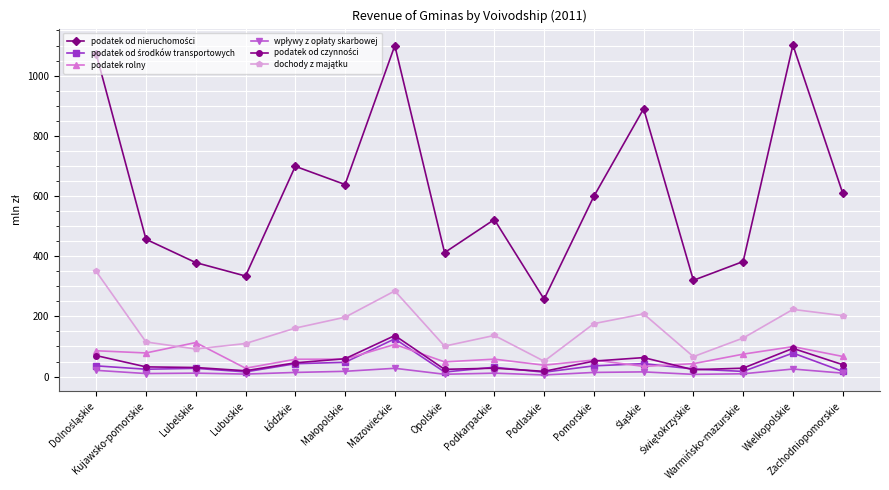

What is the maximum value shown in the chart?

1101.4